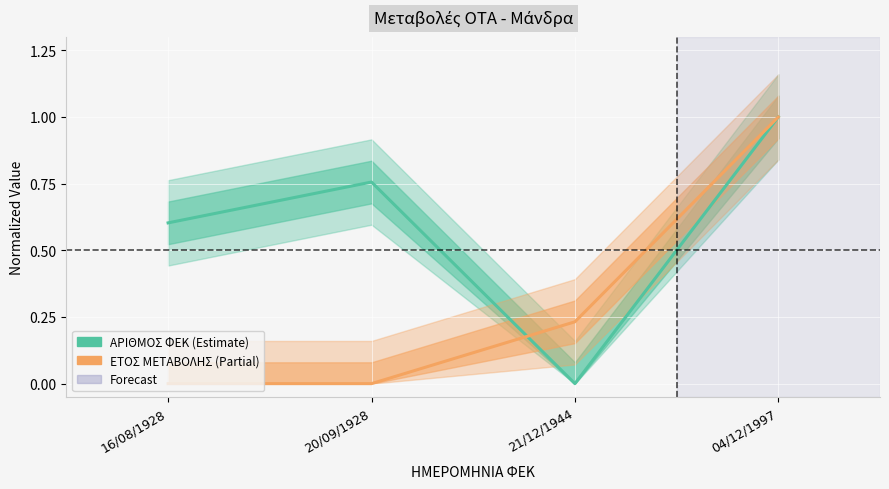

Where is ΑΡΙΘΜΟΣ ΦΕΚ nearest to the value 0?

21/12/1944